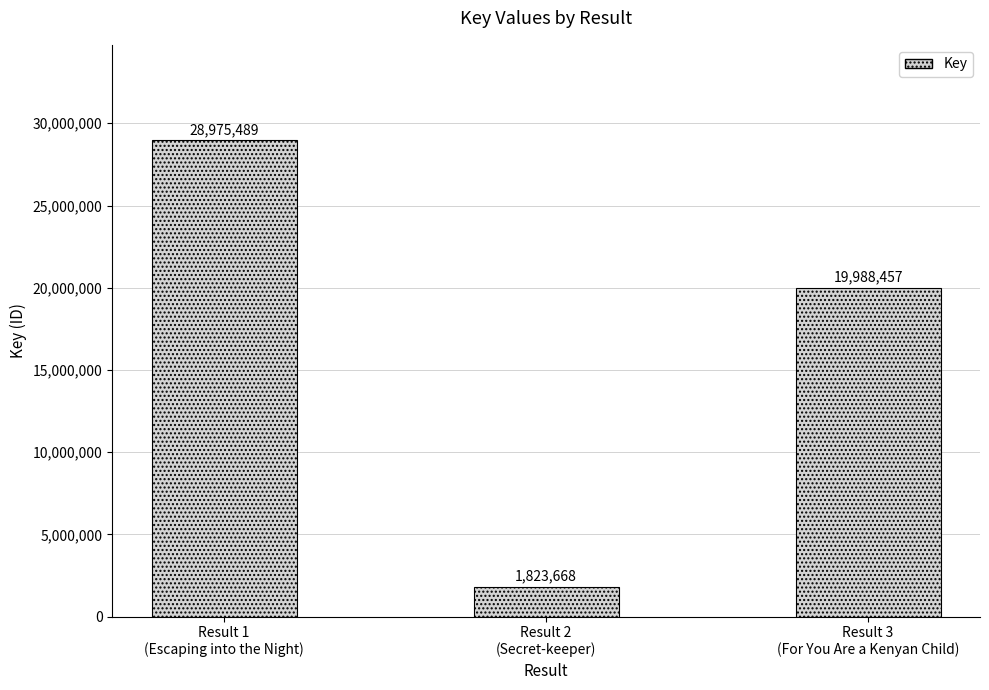

What is the smallest value displayed?

1823668